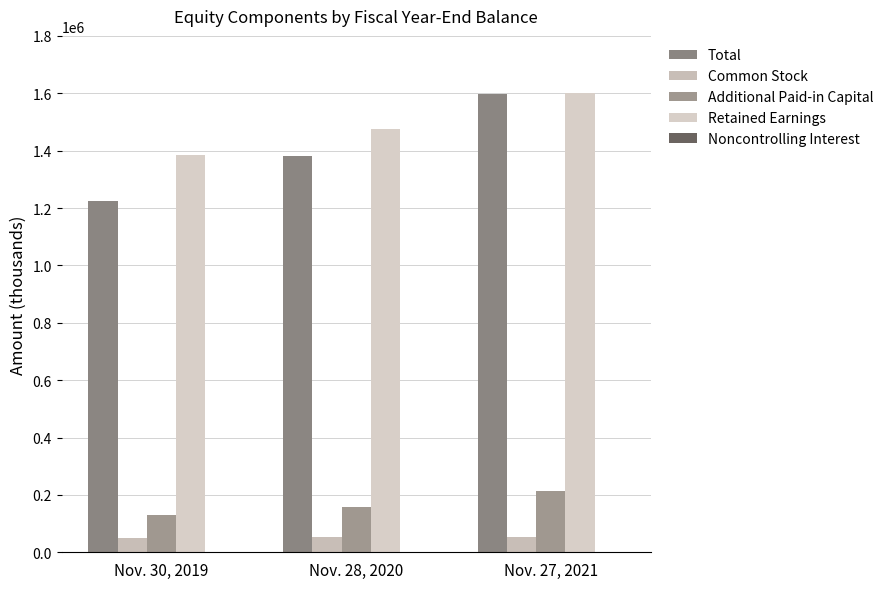

What is the greatest value displayed?

1600601